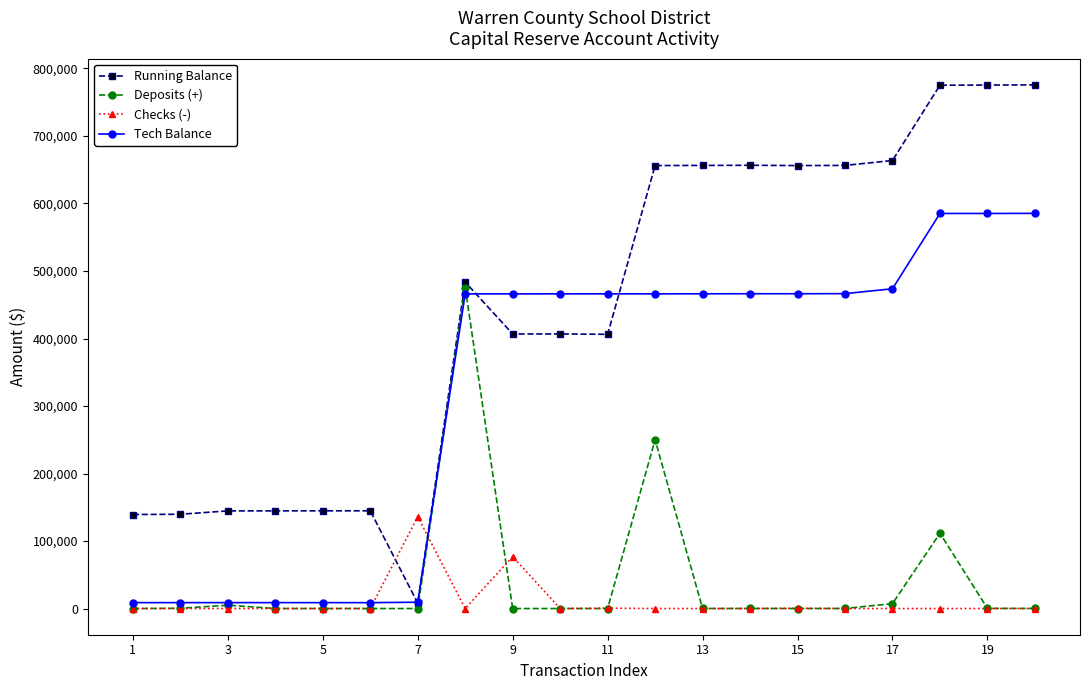

At how many categories does at least one series exceed 364462?

13